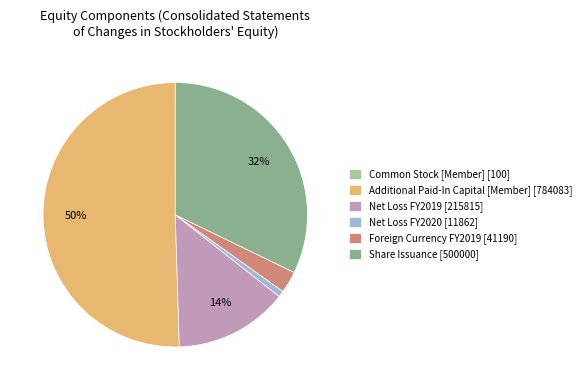

Combined, do Foreign Currency FY2019 [41190] and Share Issuance [500000] account for over 50%?

No